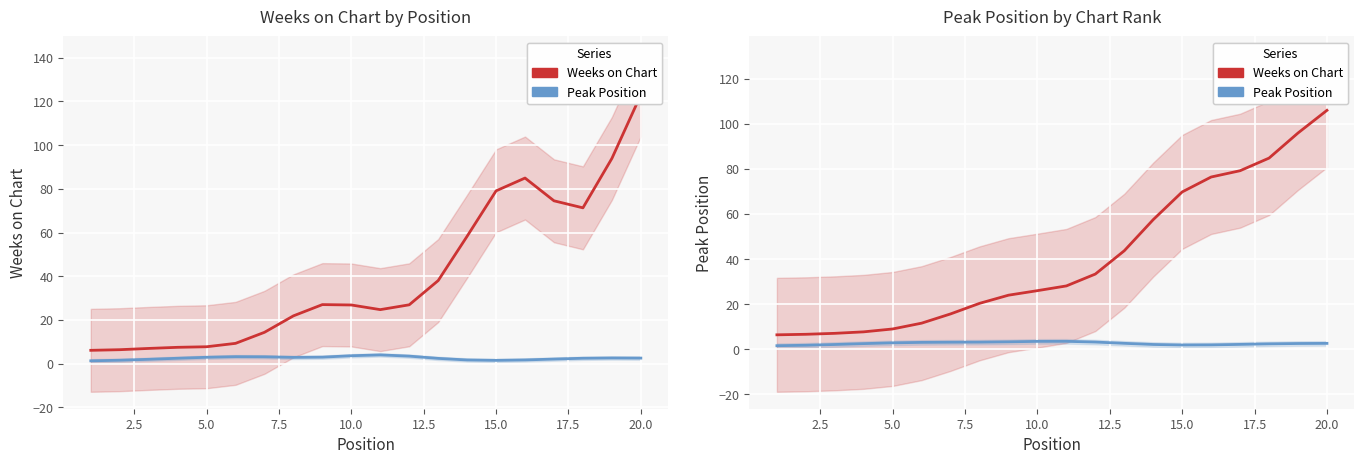

Reading left to right, transcribe all the data shown in this chart.

Weeks on Chart: 6.4	6.6	7.0	7.7	9.0	11.5	15.6	20.3	24.0	26.0	28.1	33.3	43.7	57.5	69.8	76.4	79.2	84.8	96.0	106.0
Peak Position: 1.5	1.7	2.1	2.5	2.8	3.0	3.1	3.1	3.3	3.5	3.5	3.1	2.6	2.1	1.8	1.9	2.1	2.4	2.5	2.6